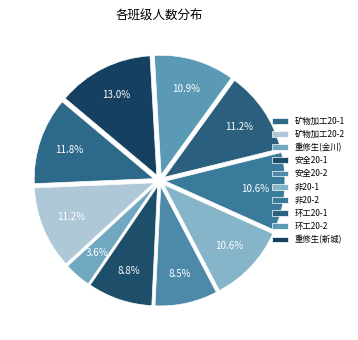

To the nearest percent, what portion does 非20-1 represent?

11%